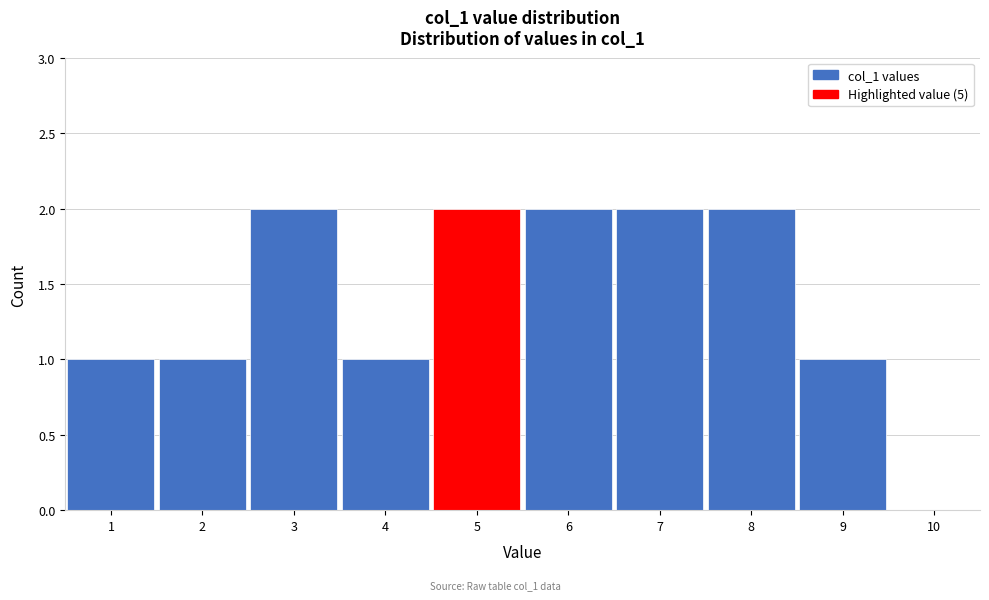

Reading left to right, transcribe this chart: for each bar, give the range it covers on the x-axis and its height. The values are not printed on the chart, so give them approximately, as read against the axis.

0.5 to 1.5: 1
1.5 to 2.5: 1
2.5 to 3.5: 2
3.5 to 4.5: 1
4.5 to 5.5: 2
5.5 to 6.5: 2
6.5 to 7.5: 2
7.5 to 8.5: 2
8.5 to 9.5: 1
9.5 to 10.5: 0